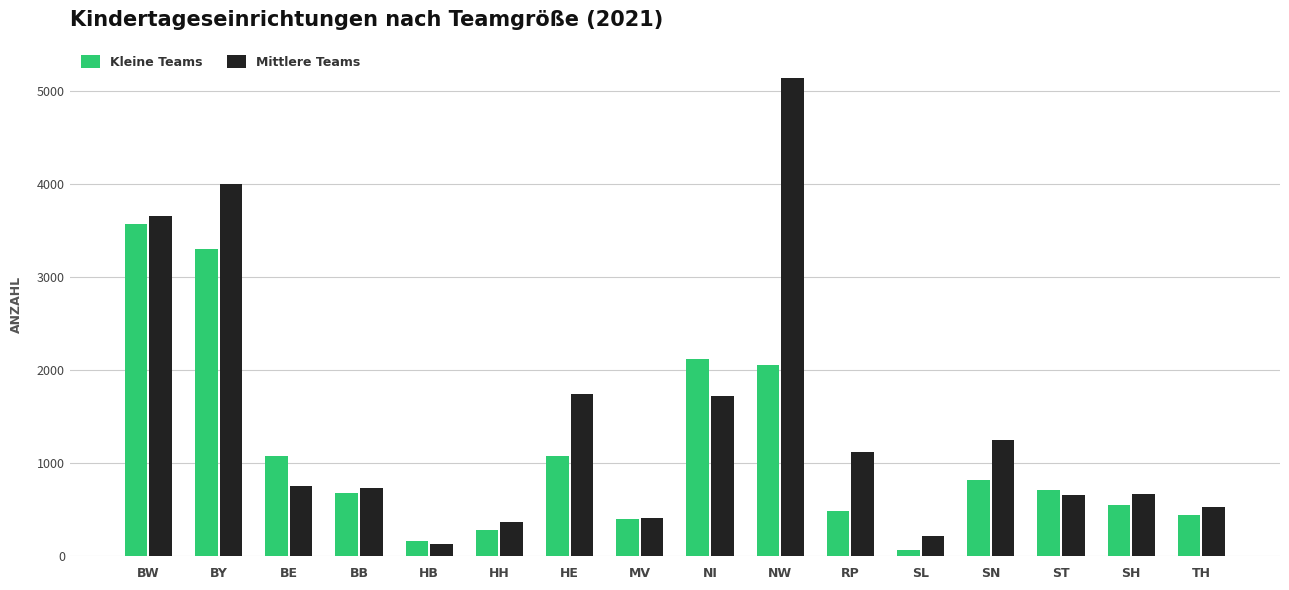

How many bars are there in total?

32